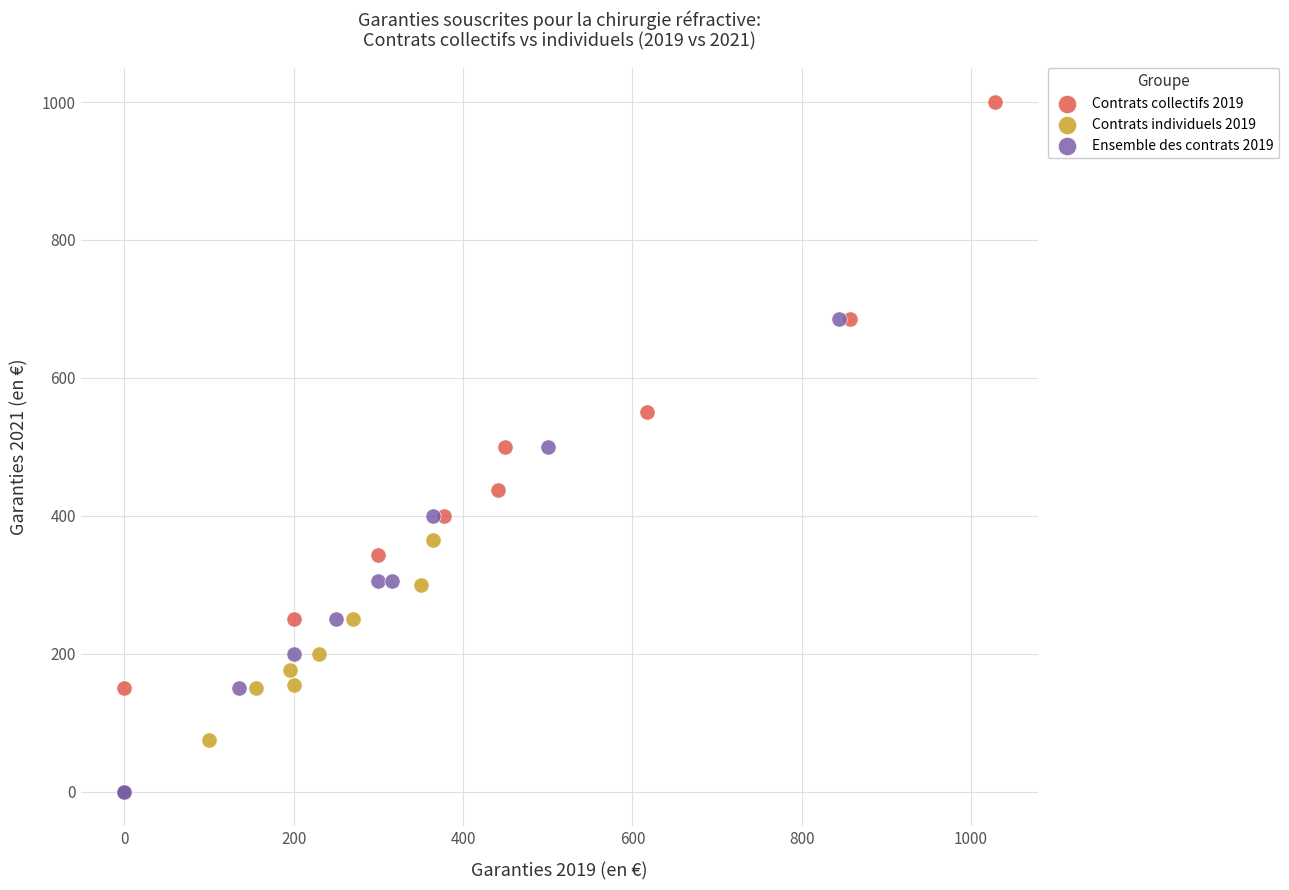

Which series has the largest Y range (max minus min)?

Contrats collectifs 2019